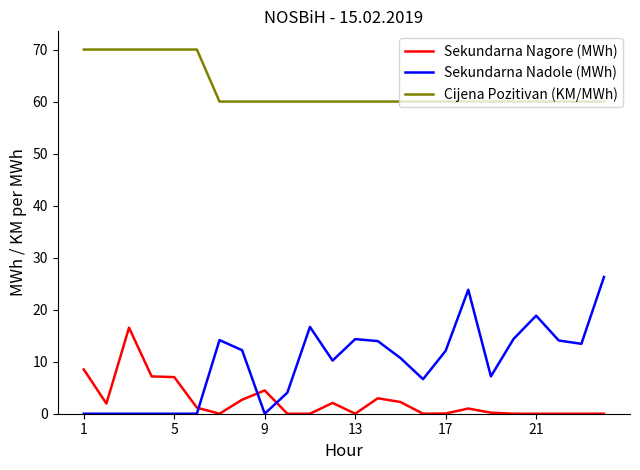

What is the highest value of the Sekundarna Nadole (MWh) series?

26.3